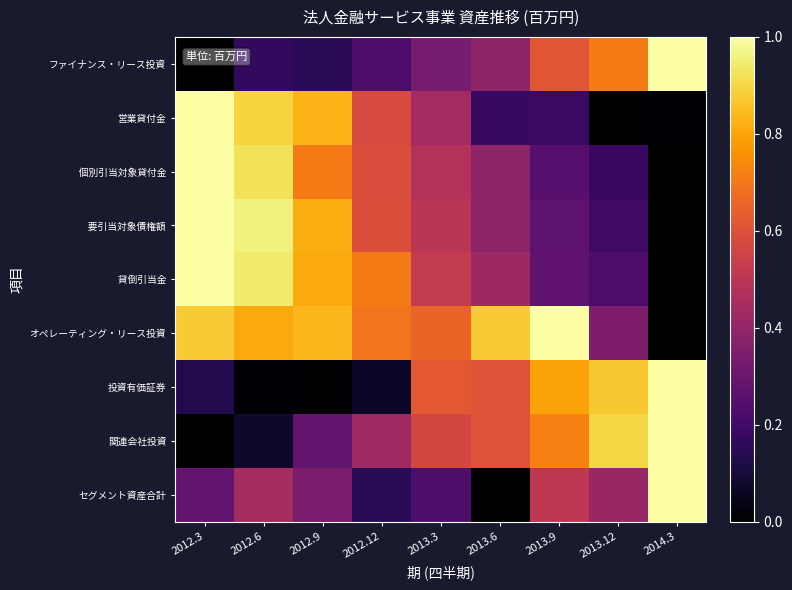

Between 2013.3 and 2012.12, which is larger?

2013.3